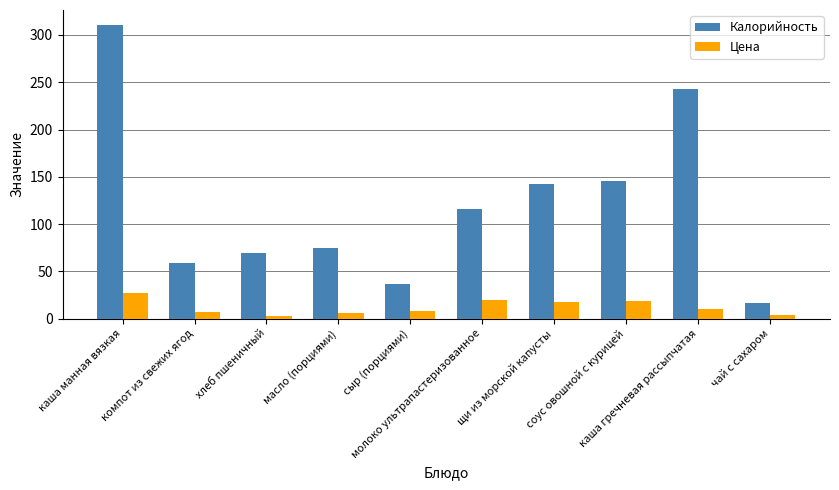

Does the chart contain stacked bars?

No